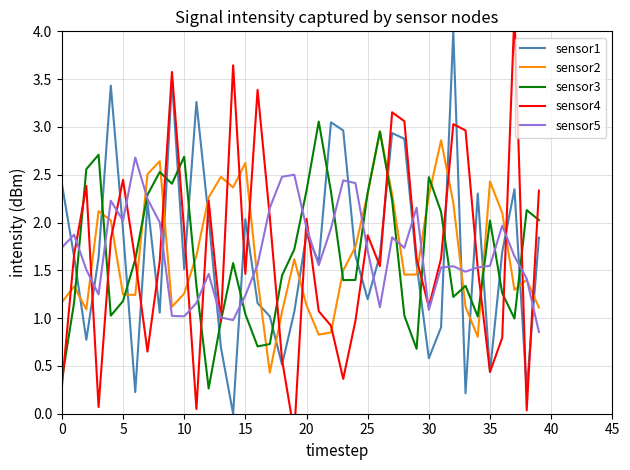

After their last crossing, which series has the higher values: sensor3 or sensor1?

sensor3